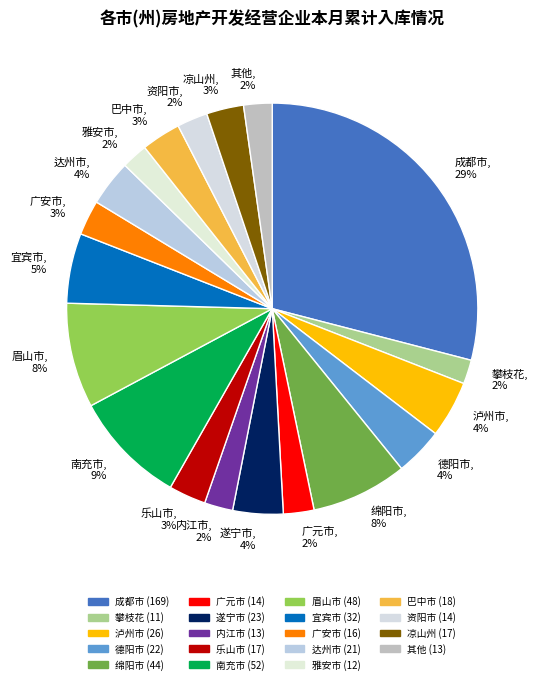

Combined, do 巴中市 and 达州市 account for over 50%?

No